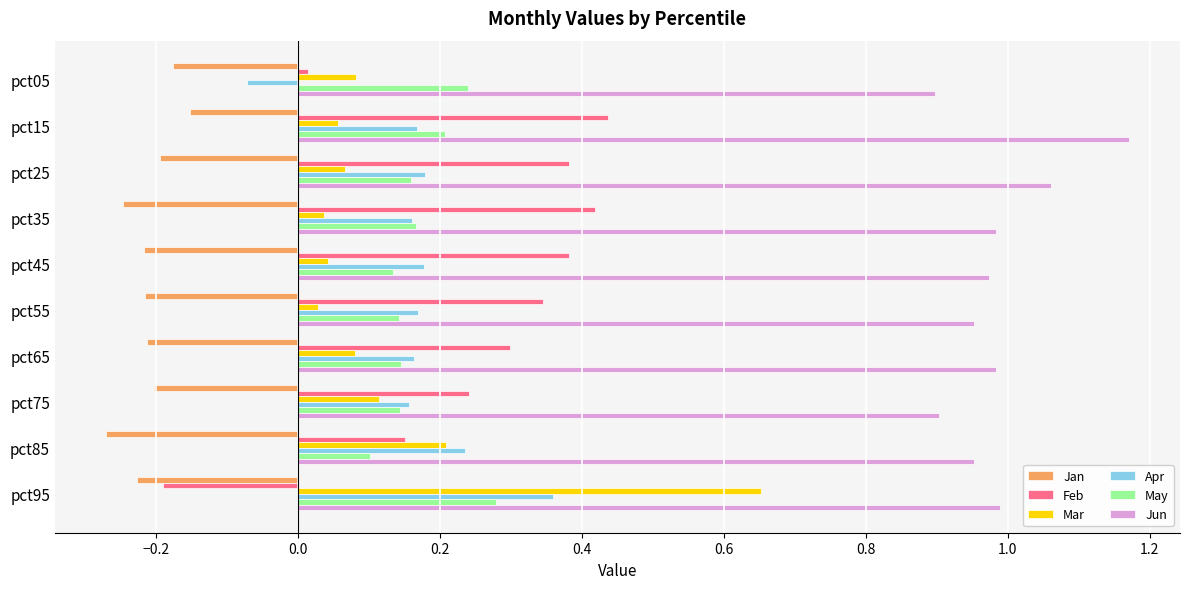

Rank the series by their maximum value, from lowest to highest.

Jan, May, Apr, Feb, Mar, Jun